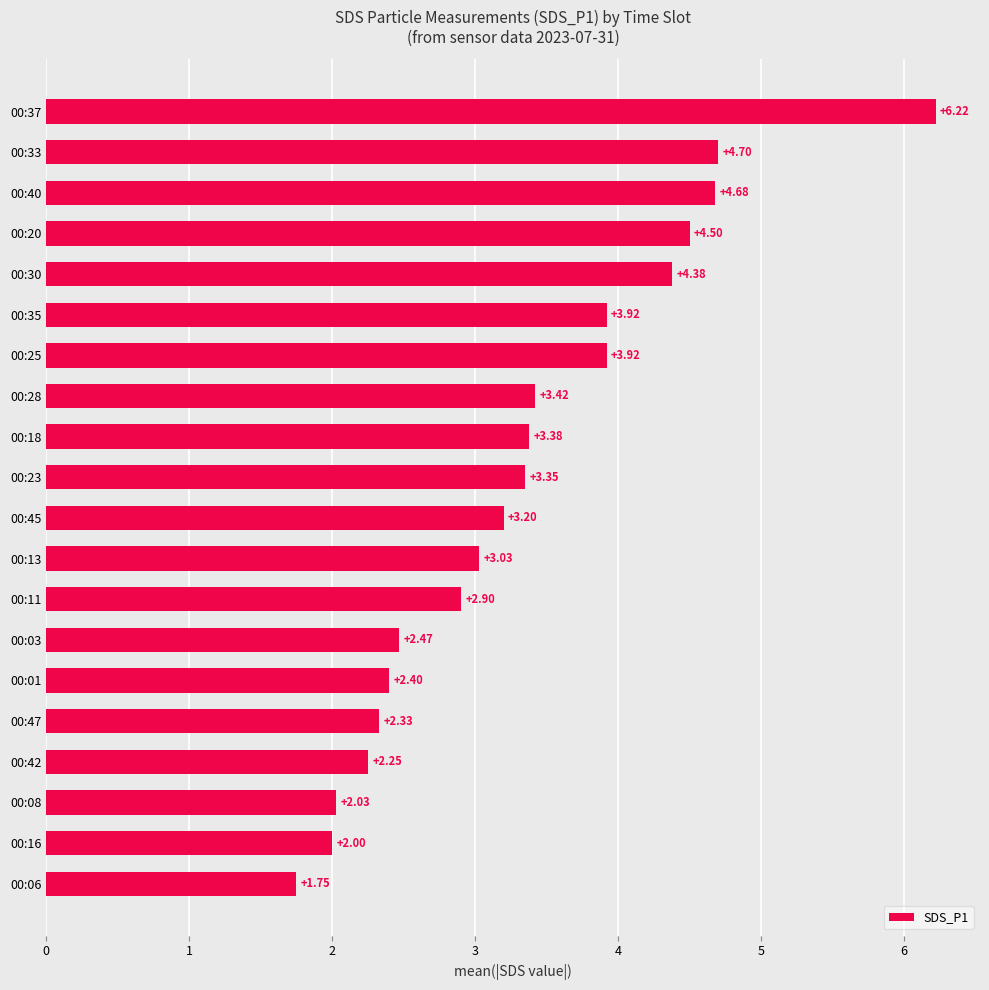

Where is the data nearest to the value 3?

00:13